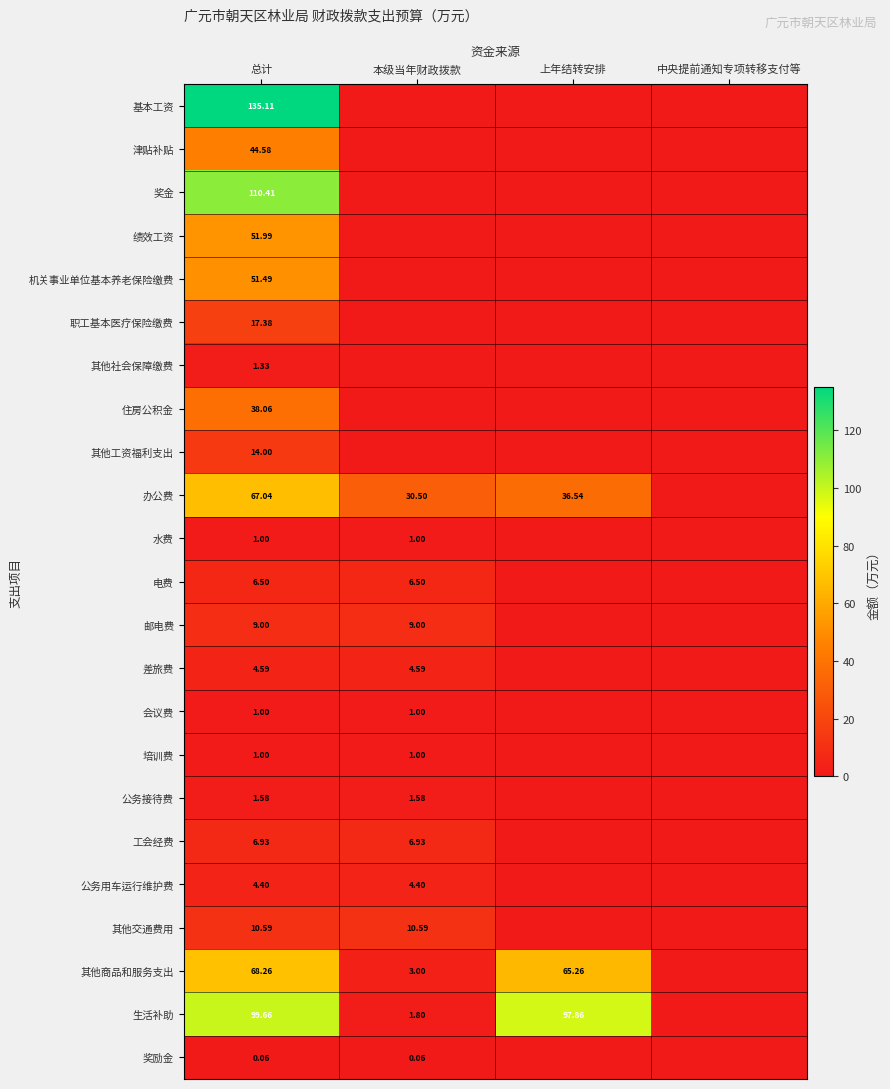

List the series in order of their peak value, lowest first.

奖励金, 水费, 会议费, 培训费, 其他社会保障缴费, 公务接待费, 公务用车运行维护费, 差旅费, 电费, 工会经费, 邮电费, 其他交通费用, 其他工资福利支出, 职工基本医疗保险缴费, 住房公积金, 津贴补贴, 机关事业单位基本养老保险缴费, 绩效工资, 办公费, 其他商品和服务支出, 生活补助, 奖金, 基本工资